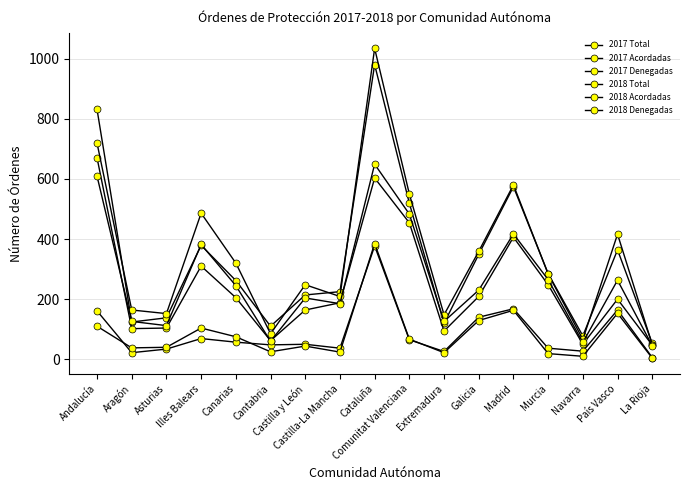

At Madrid, list the series in order from largest to smallest.

2018 Total, 2017 Total, 2018 Acordadas, 2017 Acordadas, 2017 Denegadas, 2018 Denegadas